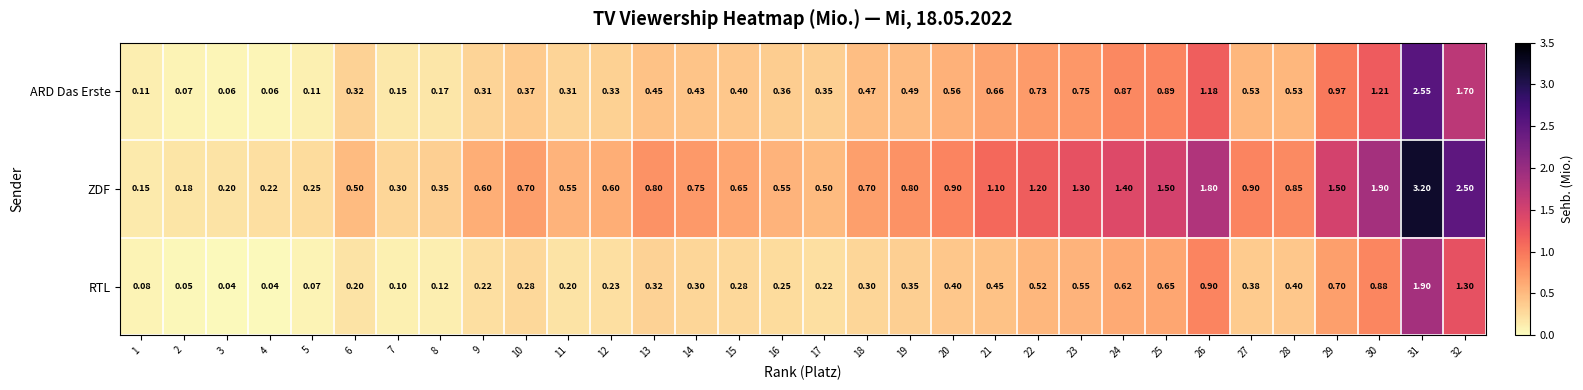

List the series in order of their peak value, highest first.

ZDF, ARD Das Erste, RTL